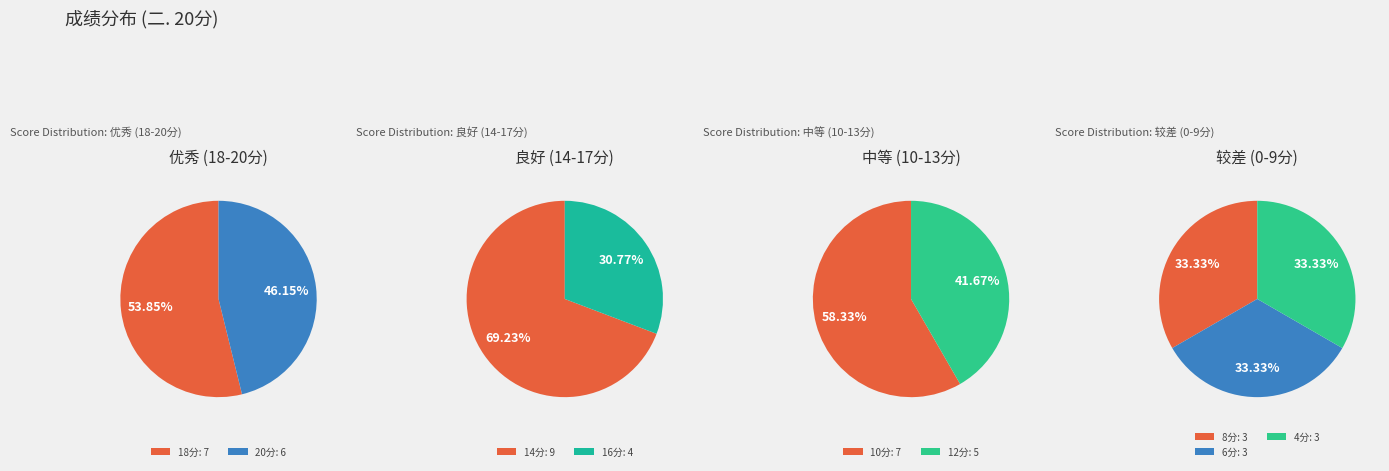

Is the sum of 1 and 2 greater than half?

Yes